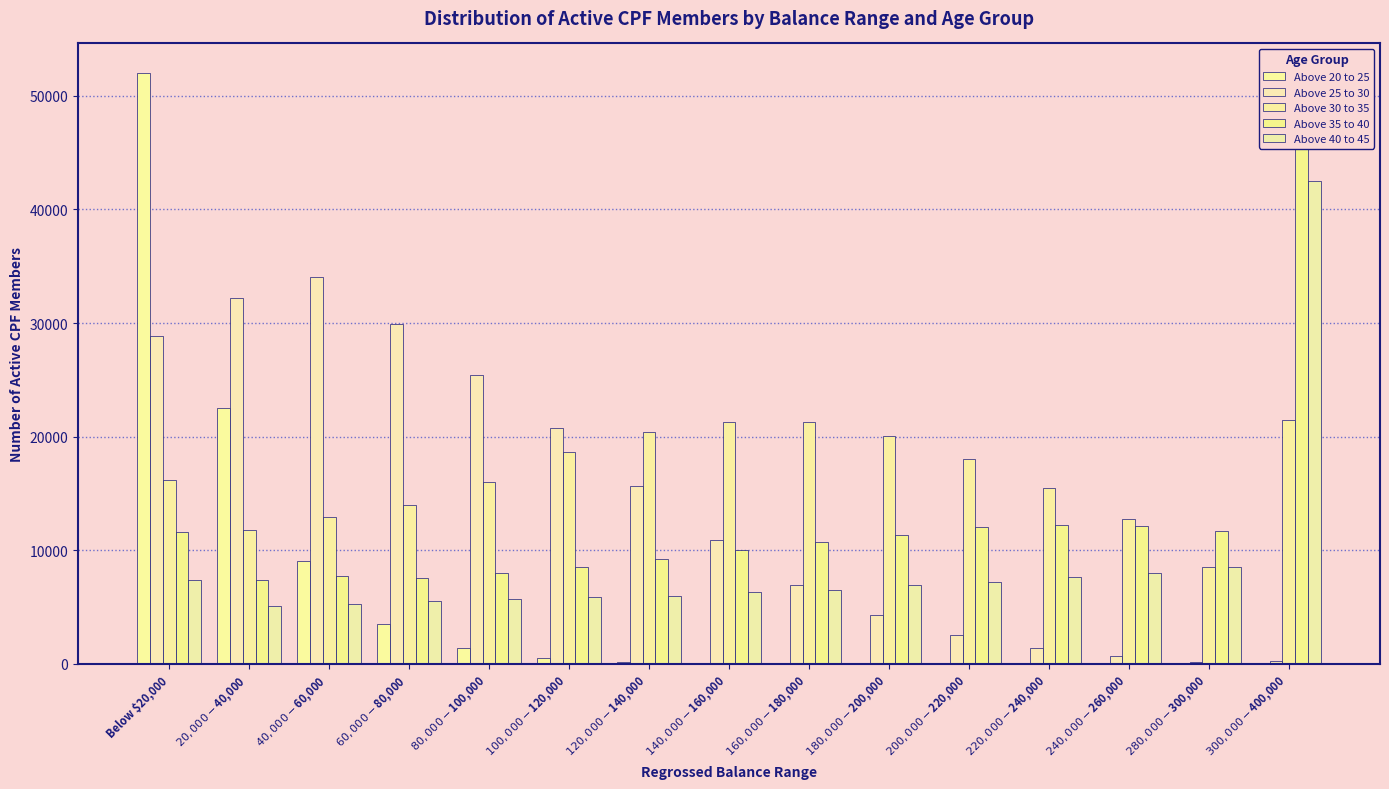

Which has a higher value, $240,000-$260,000 or $180,000-$200,000?

$180,000-$200,000